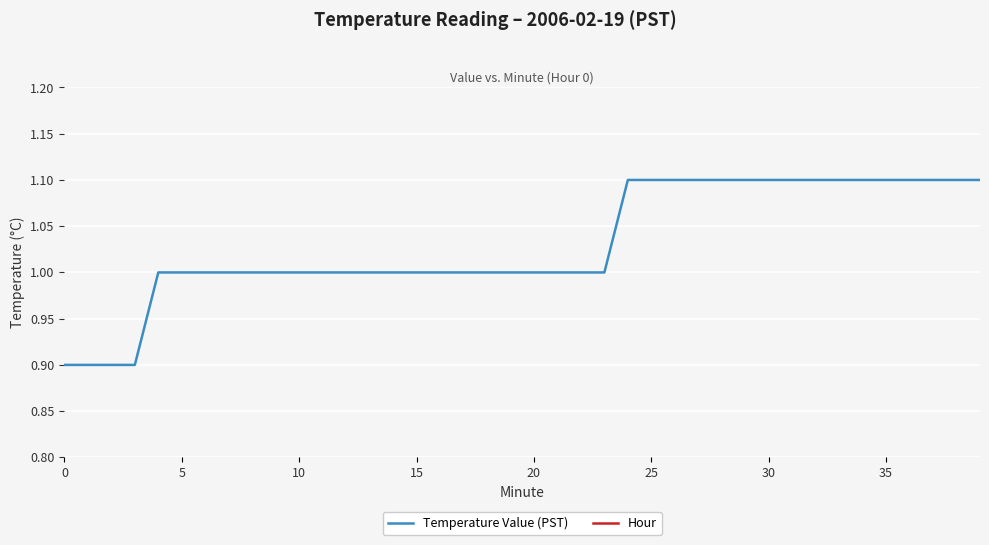

True or false: Temperature Value (PST) has a value of 1.0 at 22.

True